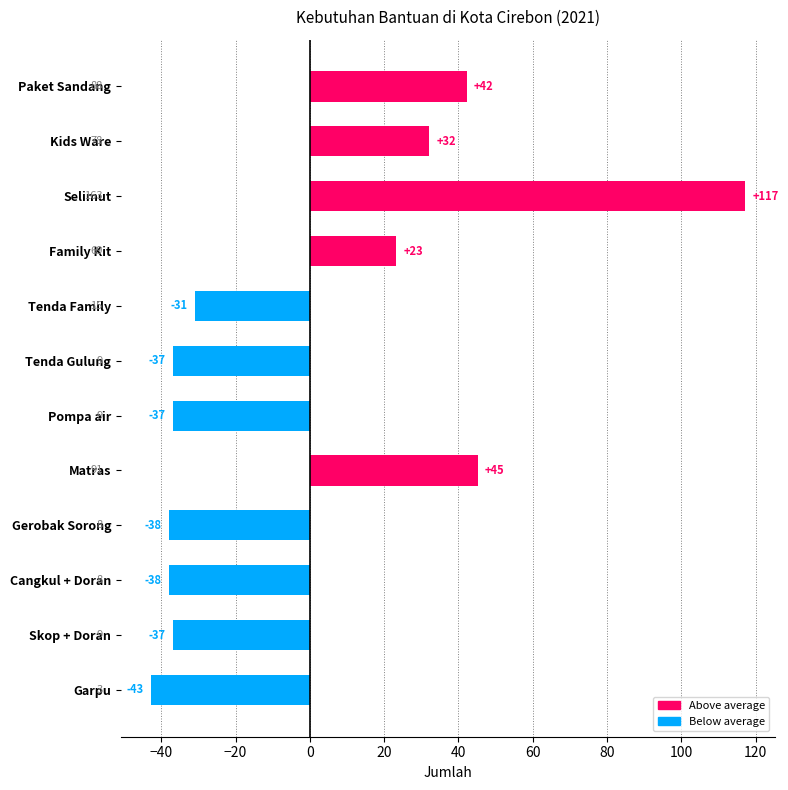

Does the chart contain any negative values?

Yes